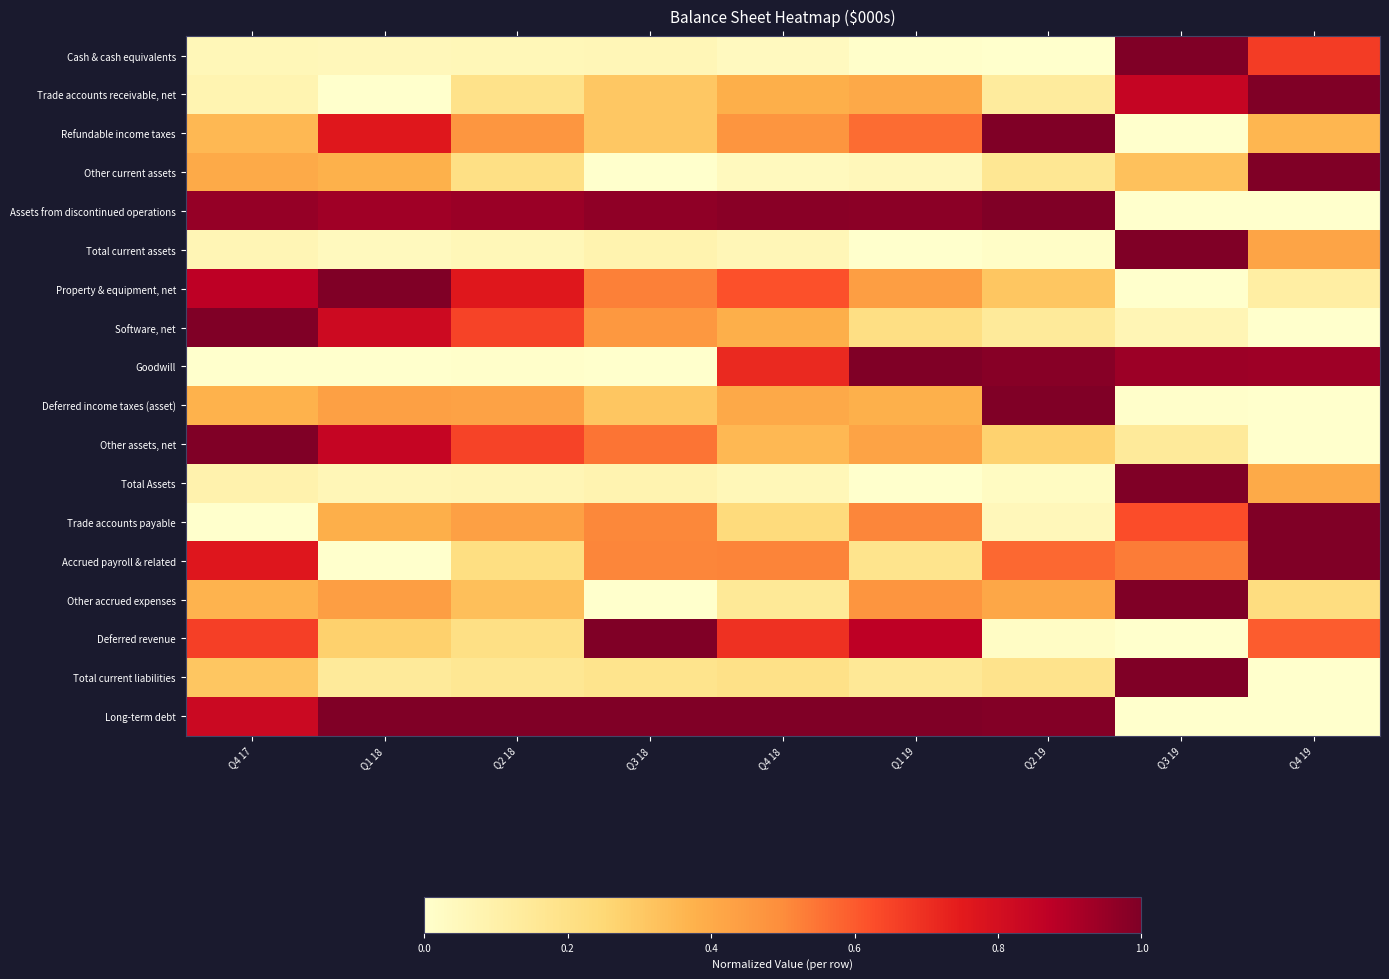

Between Q1 18 and Q1 19, which series saw the biggest shift?

Goodwill